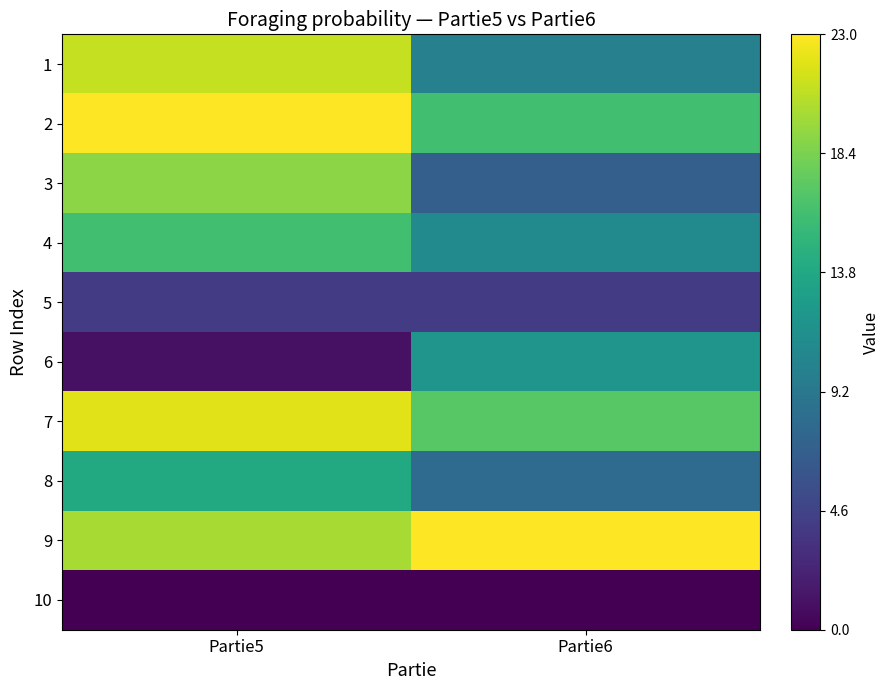

List the series in order of their peak value, highest first.

2, 9, 7, 1, 3, 4, 8, 6, 5, 10